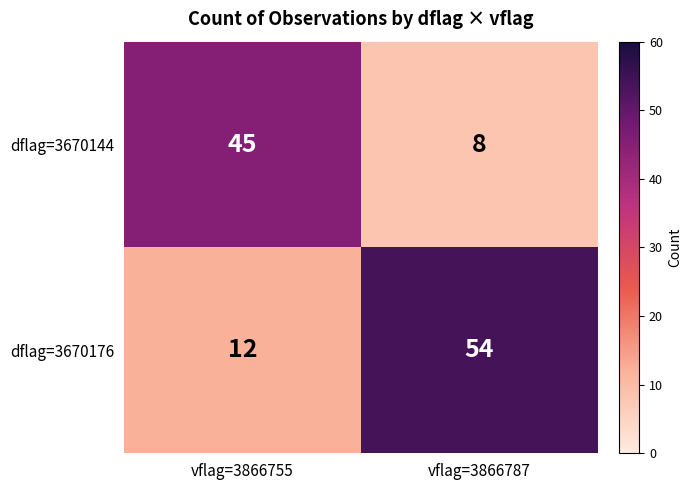

Which category has the highest value across all series?

vflag=3866787